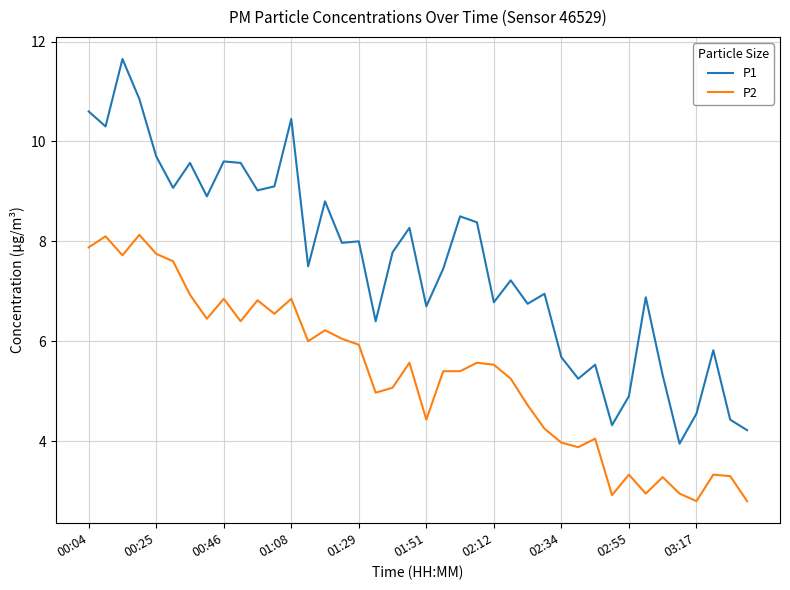

Which series has the largest range (max minus min)?

P1